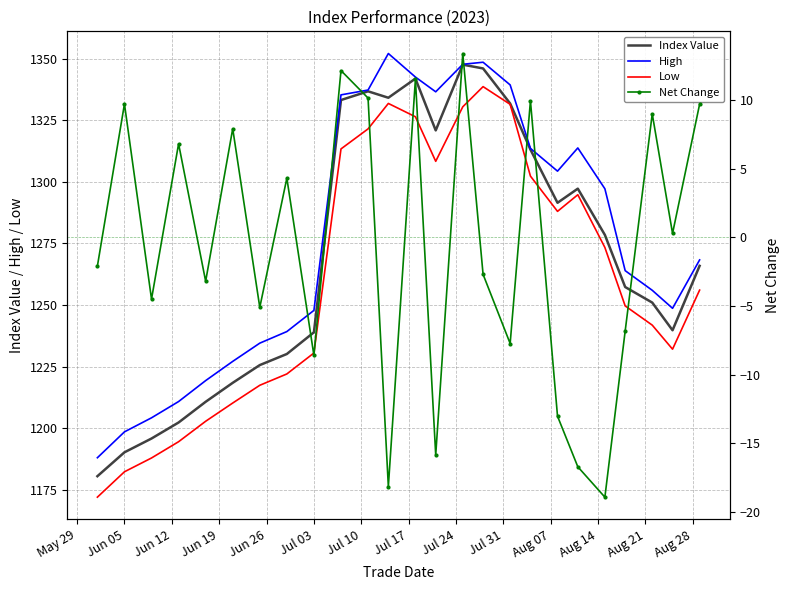

In Index Value, how many points are lower than both neighbors (excluding endpoints)?

4